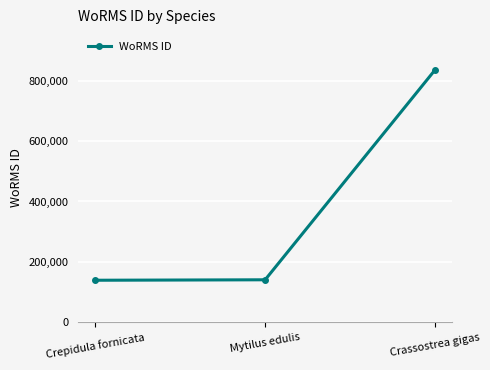

What is the smallest value displayed?

138963